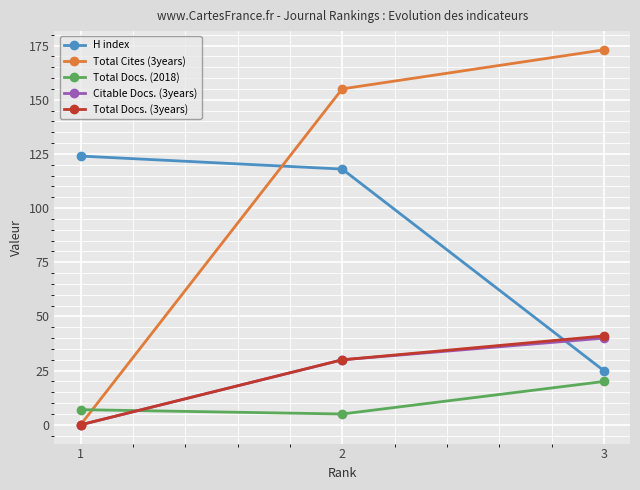

What is the difference between the highest and lowest values at 2?

150